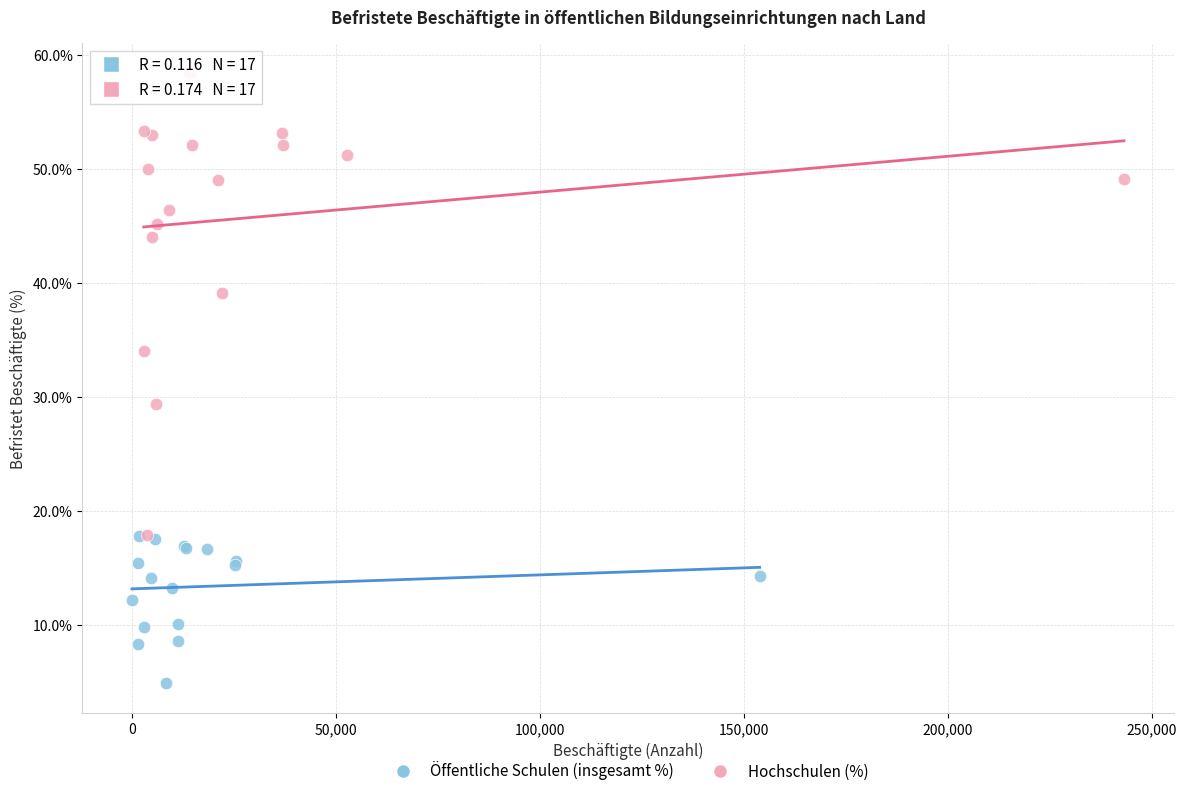

Which series has the widest spread of Y values?

Hochschulen (%)